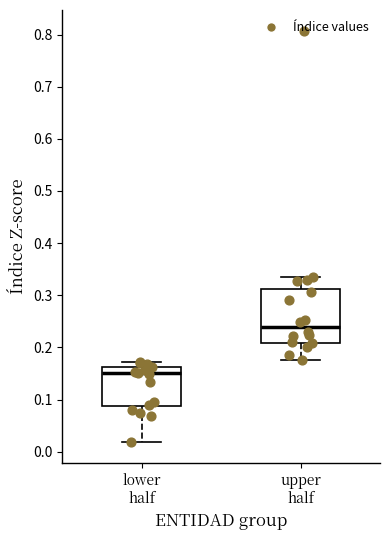

Which box has the lowest median line?

lower half